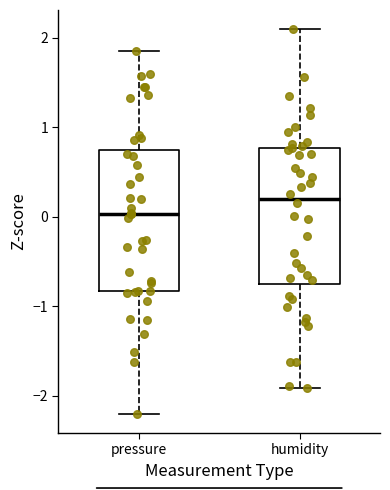

Which box has the lowest median line?

pressure